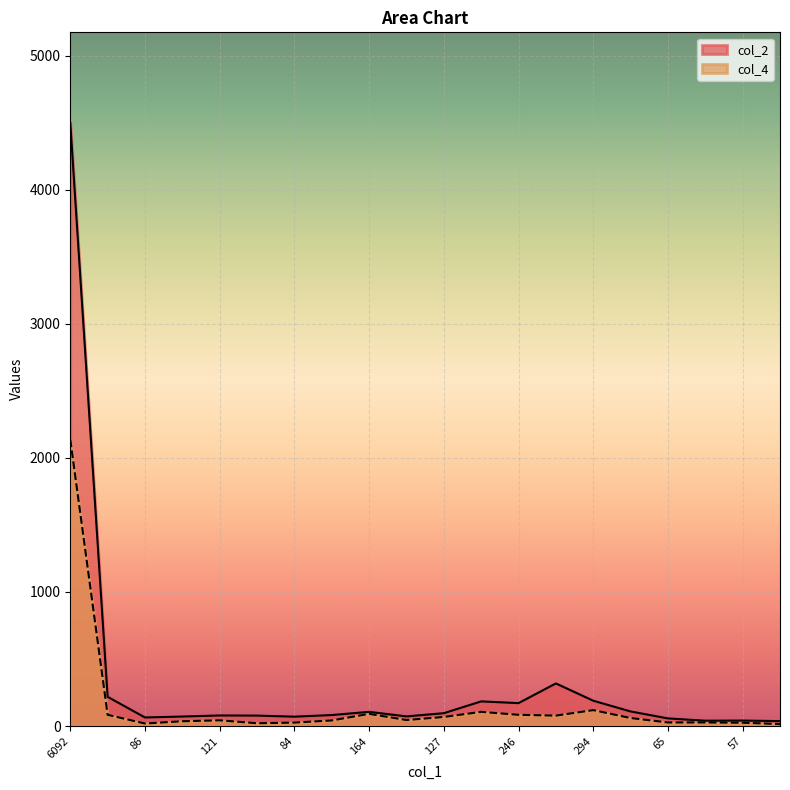

What is the difference between the second highest and second lowest values in the col_4 series?

100